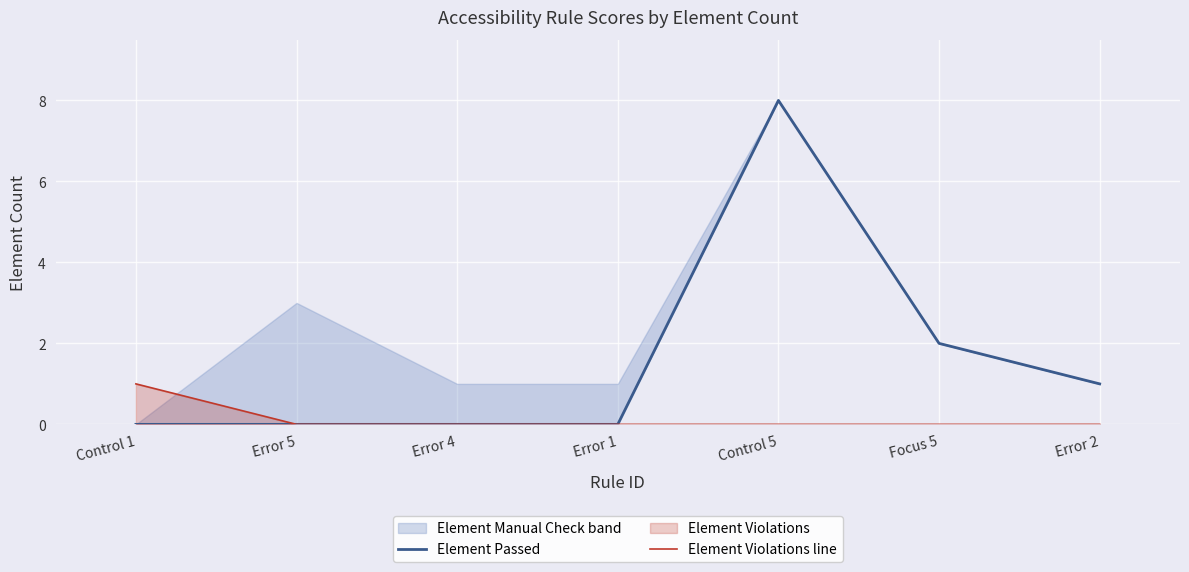

Between Error 4 and Error 1, which series saw the biggest shift?

Element Passed